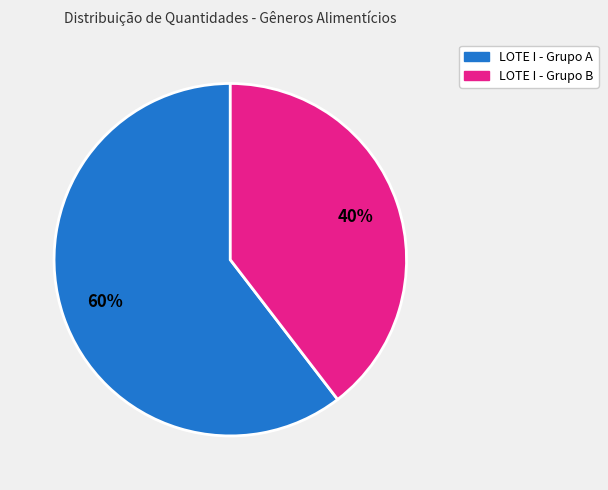

To the nearest percent, what is the average slice percentage?

50%